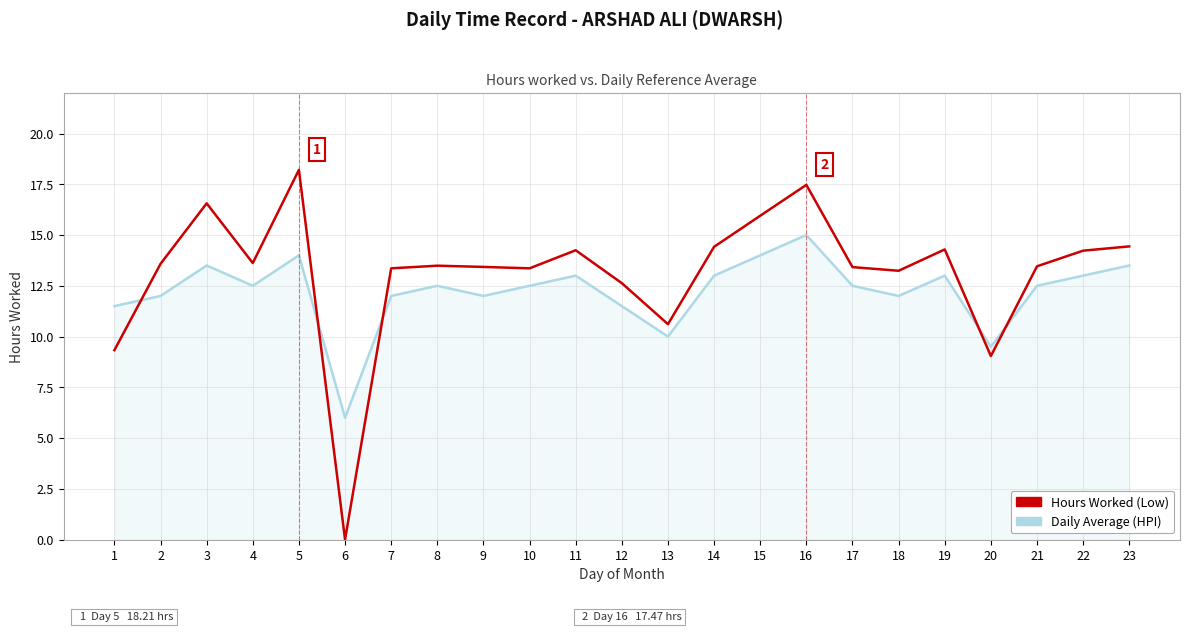

Rank the series by their average value, from highest to lowest.

Hours Worked (Low), Daily Average (HPI)